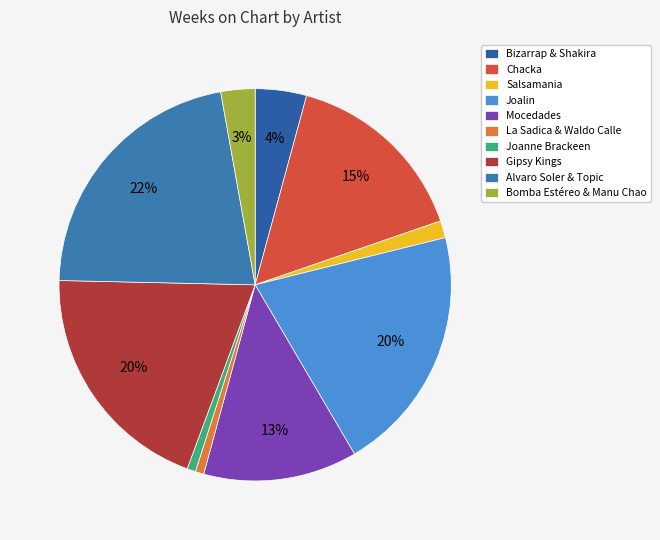

To the nearest percent, what is the difference between the Mocedades and Gipsy Kings slice percentages?

7%